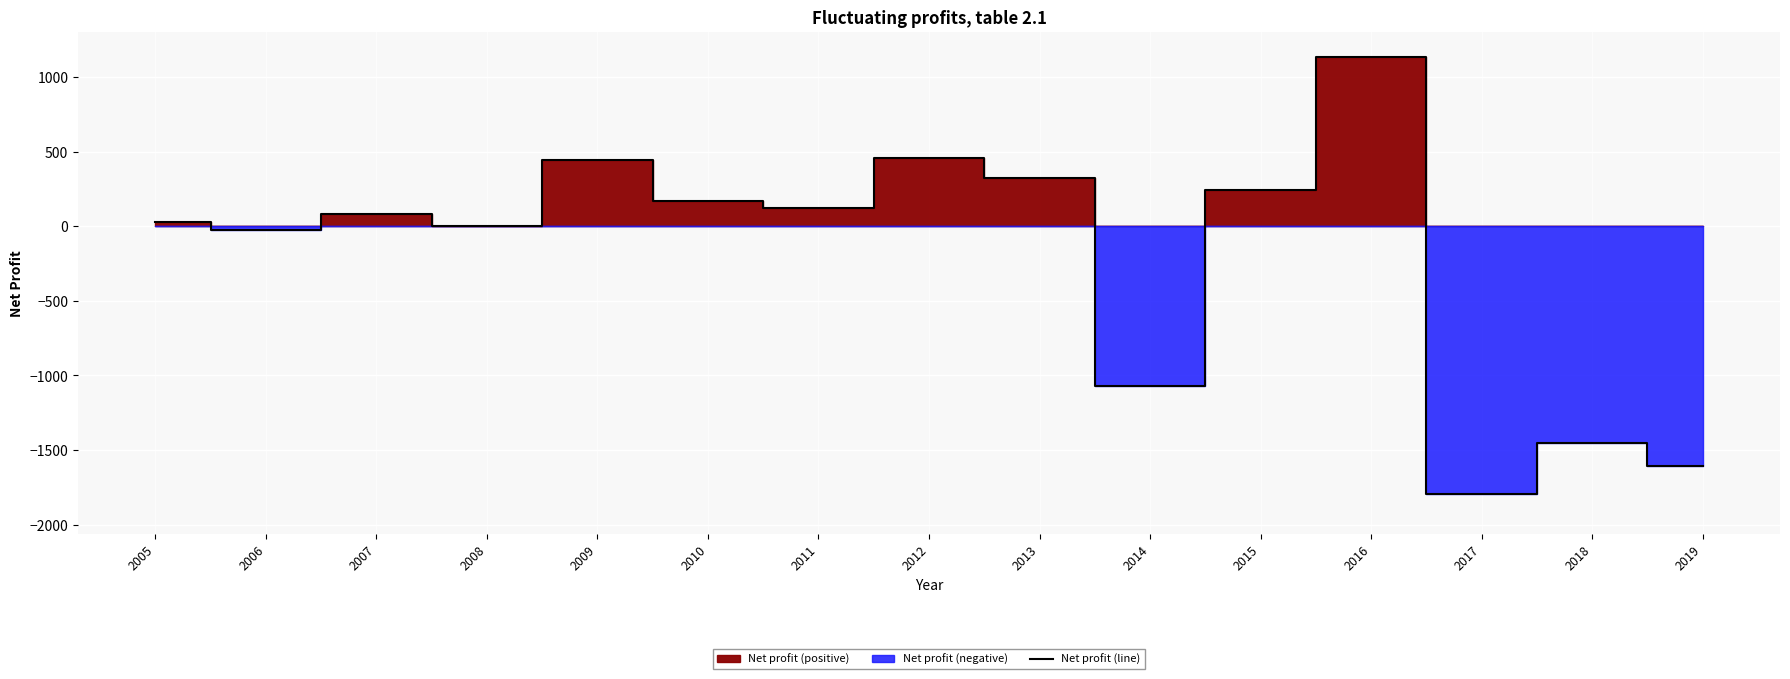

Which category has the lowest value in the Net profit (line) series?

2017